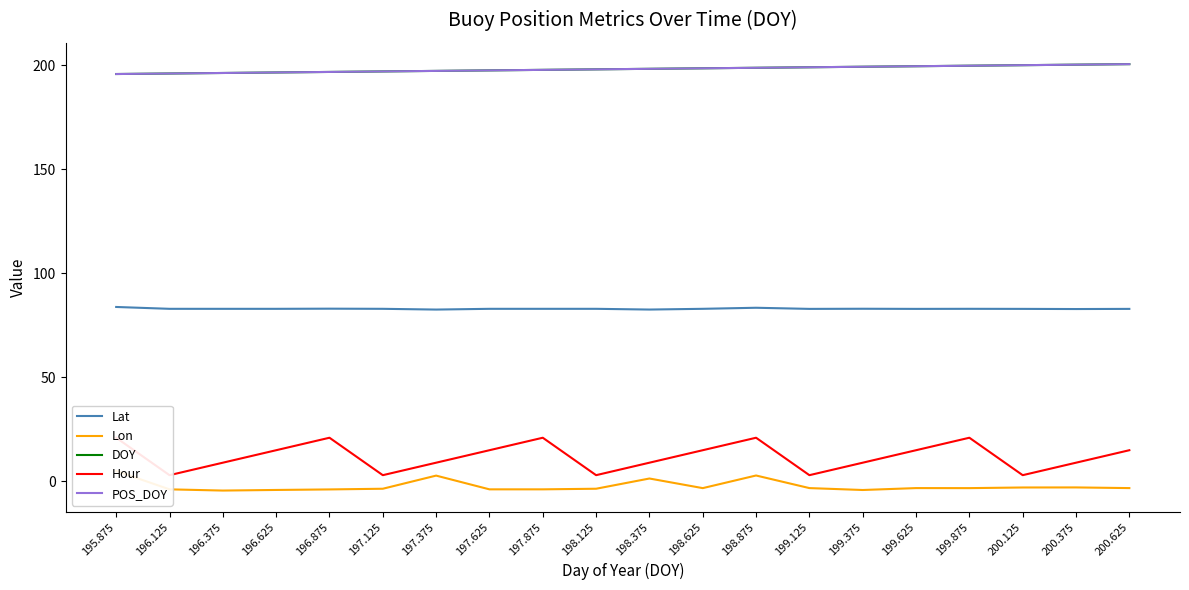

At how many categories does at least one series exceed 54?

20